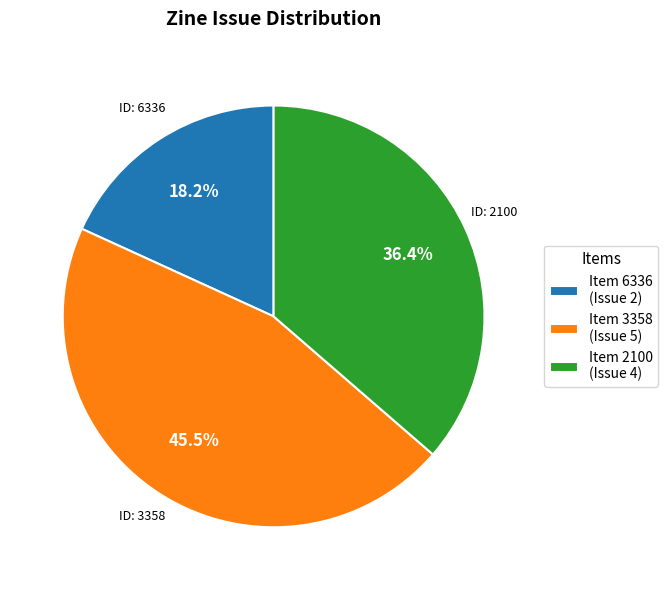

Does Item 3358 (Issue 5) account for over 50% of the chart?

No